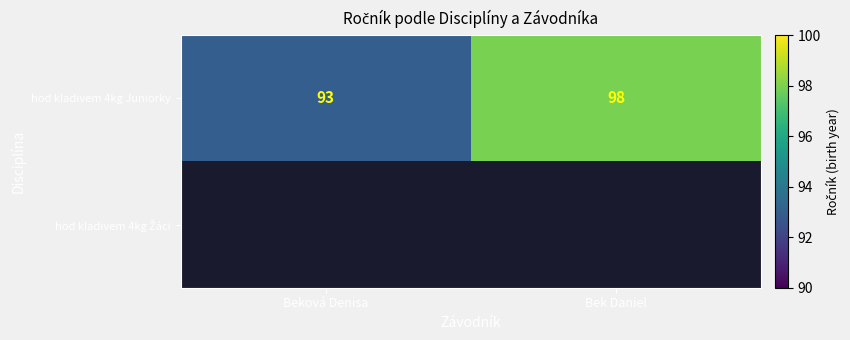

Which category has the lowest value across all series?

Beková Denisa